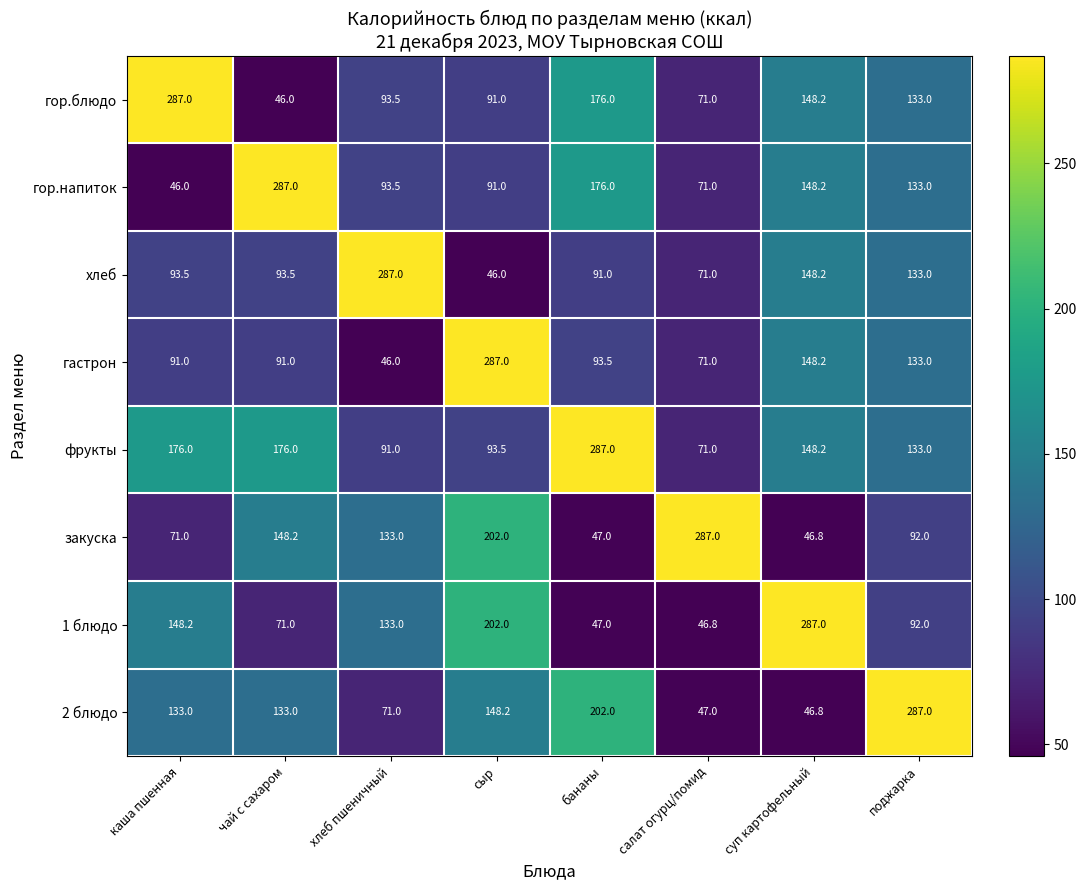

What is the maximum value for гор.блюдо?

287.0